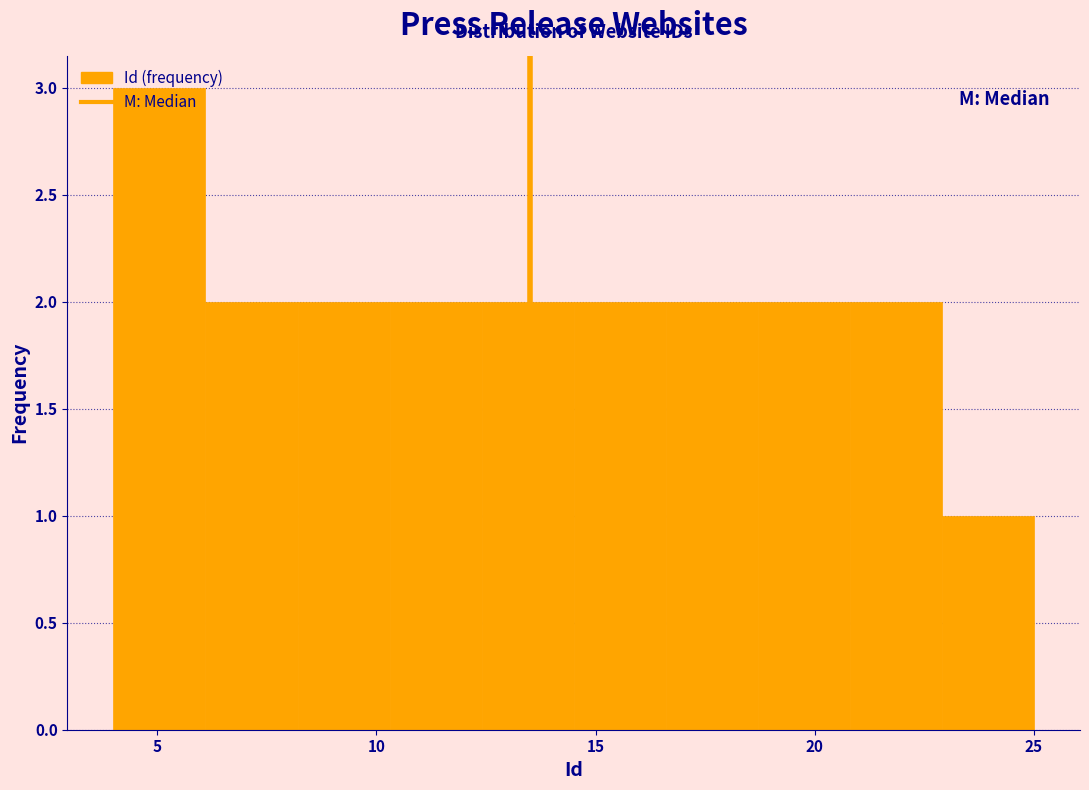

What is the height of the bar covering 10.3 to 12.4 on the x-axis? Neither the bar edges nor the heights are printed on the chart, so give them approximately, as read against the axes.

2